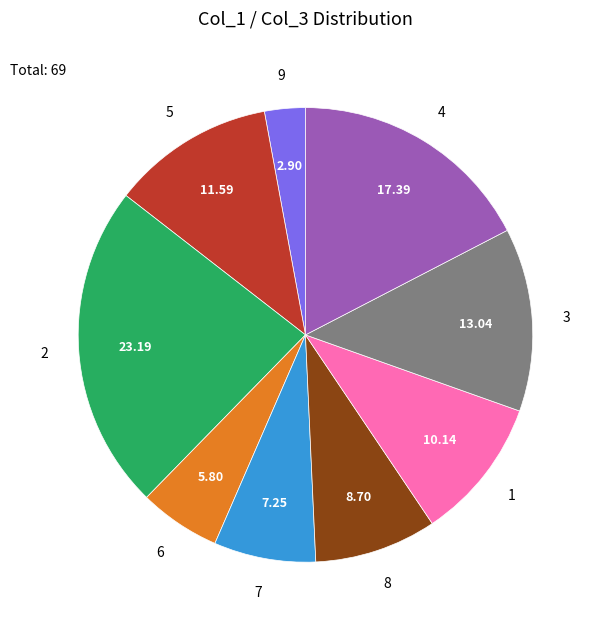

Between 7 and 4, which is larger?

4